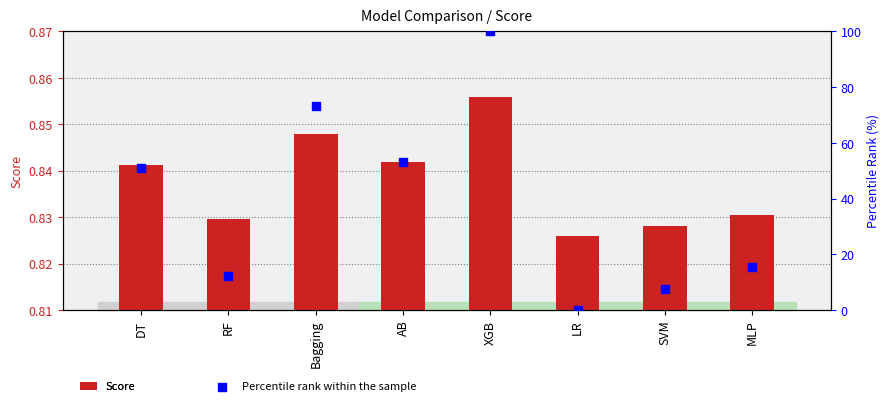

Is the value of Score at AB greater than the value of Percentile rank within the sample at MLP?

No